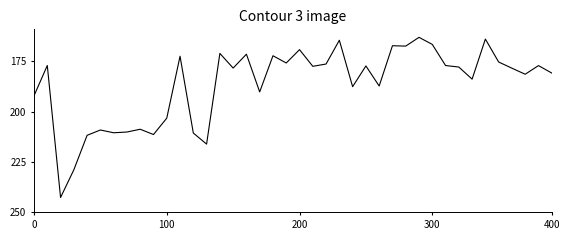

Is this an area chart (filled region under the line)?

No